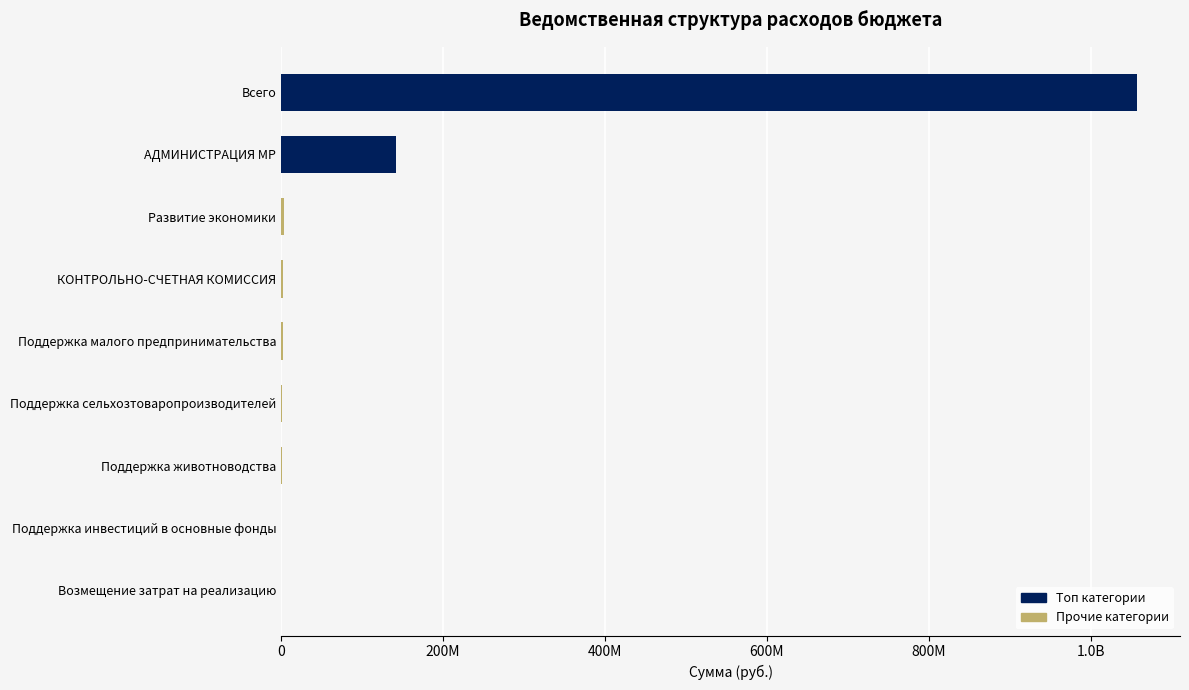

Are the bars horizontal?

Yes